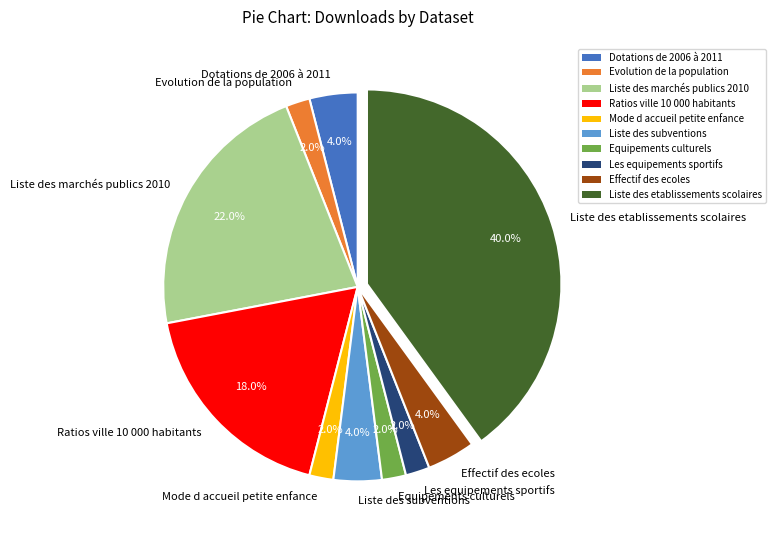

Combined, do Dotations de 2006 à 2011 and Les equipements sportifs account for over 50%?

No